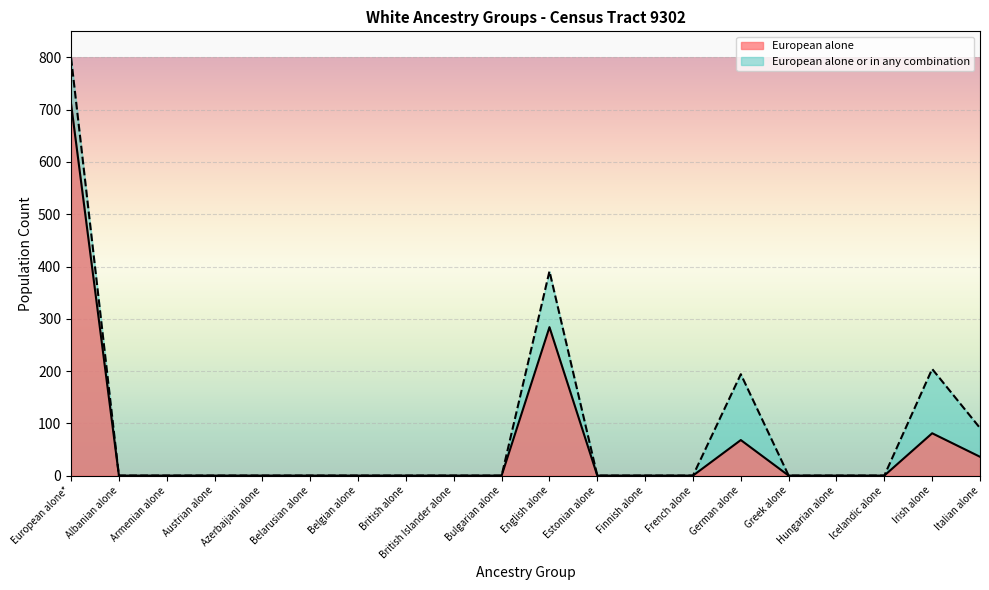

Reading right to left, transcribe all the data shown in this chart.

European alone: Italian alone=36	Irish alone=81	Icelandic alone=0	Hungarian alone=0	Greek alone=0	German alone=68	French alone=0	Finnish alone=0	Estonian alone=0	English alone=284	Bulgarian alone=0	British Islander alone=0	British alone=0	Belgian alone=0	Belarusian alone=0	Azerbaijani alone=0	Austrian alone=0	Armenian alone=0	Albanian alone=0	European alone*=711
European alone or in any combination: Italian alone=91	Irish alone=204	Icelandic alone=0	Hungarian alone=0	Greek alone=0	German alone=194	French alone=0	Finnish alone=0	Estonian alone=0	English alone=391	Bulgarian alone=0	British Islander alone=0	British alone=0	Belgian alone=0	Belarusian alone=0	Azerbaijani alone=0	Austrian alone=0	Armenian alone=0	Albanian alone=0	European alone*=799